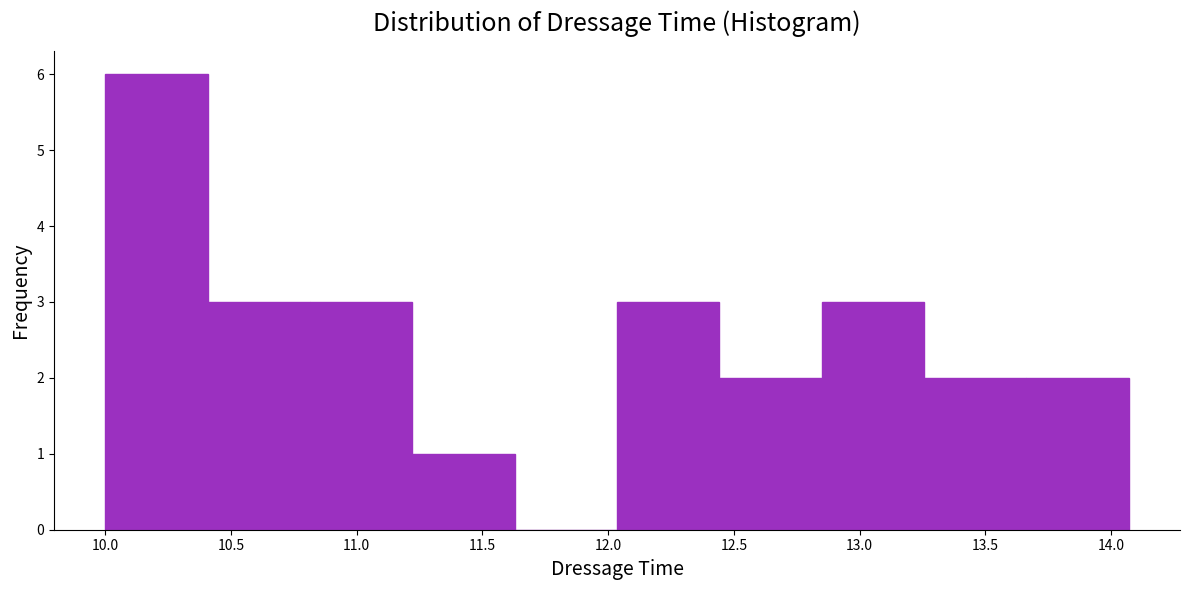

Reading left to right, transcribe this chart: for each bar, give the range it covers on the x-axis and its height. Neither the bar edges nor the heights are printed on the chart, so give them approximately, as read against the axes.

10.00 to 10.40: 6
10.40 to 10.80: 3
10.80 to 11.20: 3
11.20 to 11.65: 1
11.65 to 12.05: 0
12.05 to 12.45: 3
12.45 to 12.85: 2
12.85 to 13.25: 3
13.25 to 13.65: 2
13.65 to 14.05: 2